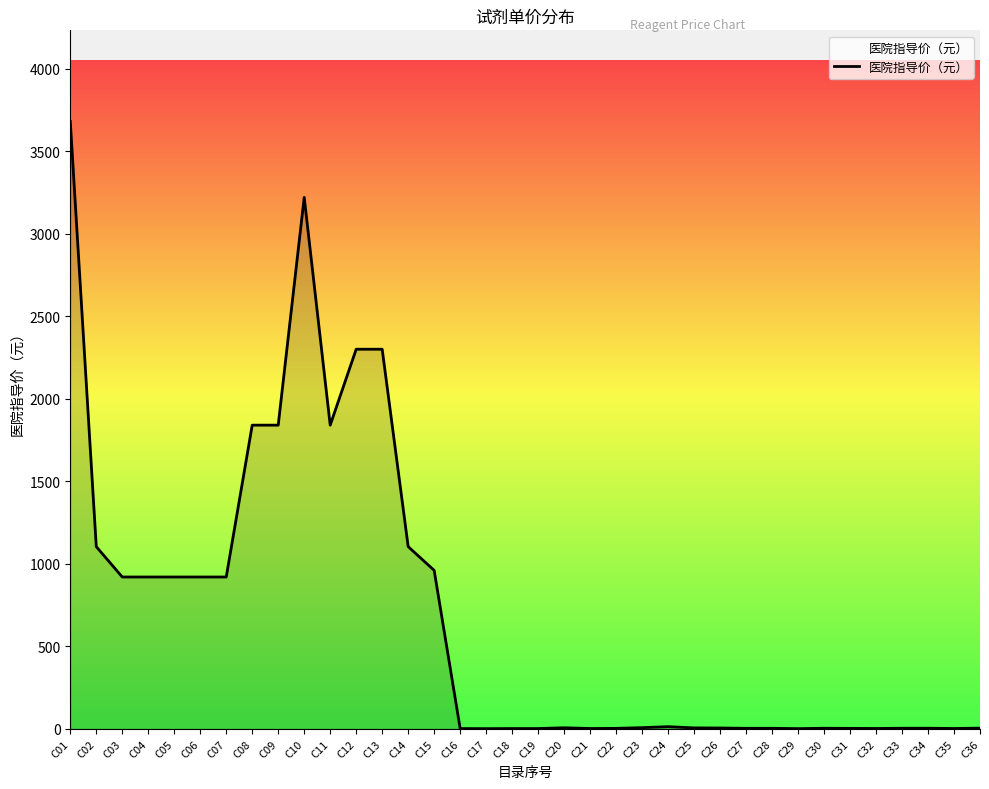

What is the difference between the maximum and minimum values?

3678.7